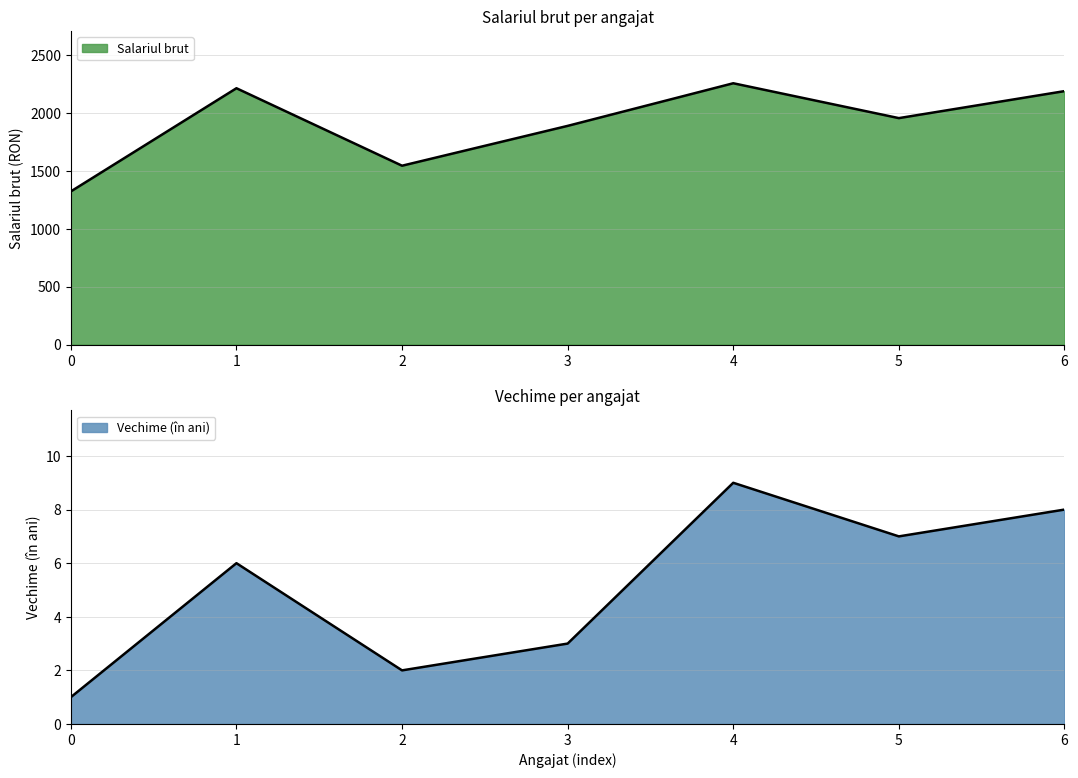

Does the chart have visible grid lines?

Yes